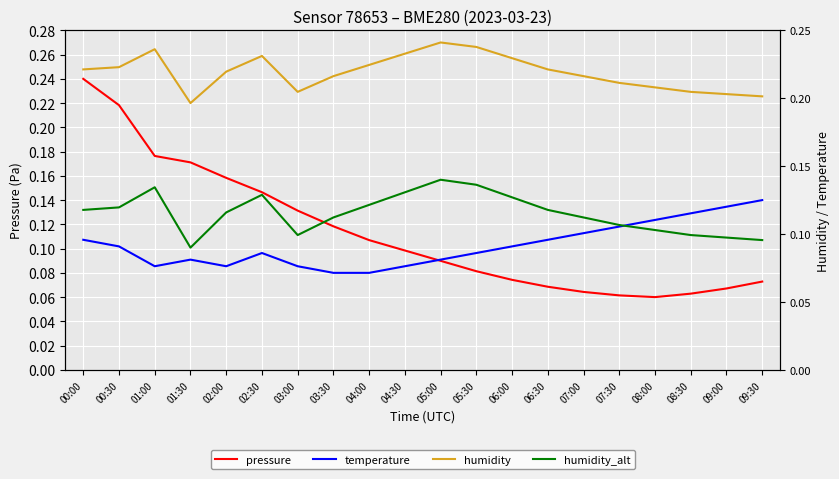

What are all the series names shown in the legend?

pressure, temperature, humidity, humidity_alt